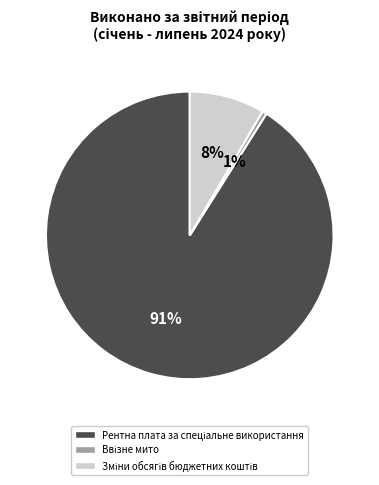

Does any single category account for the majority?

Yes